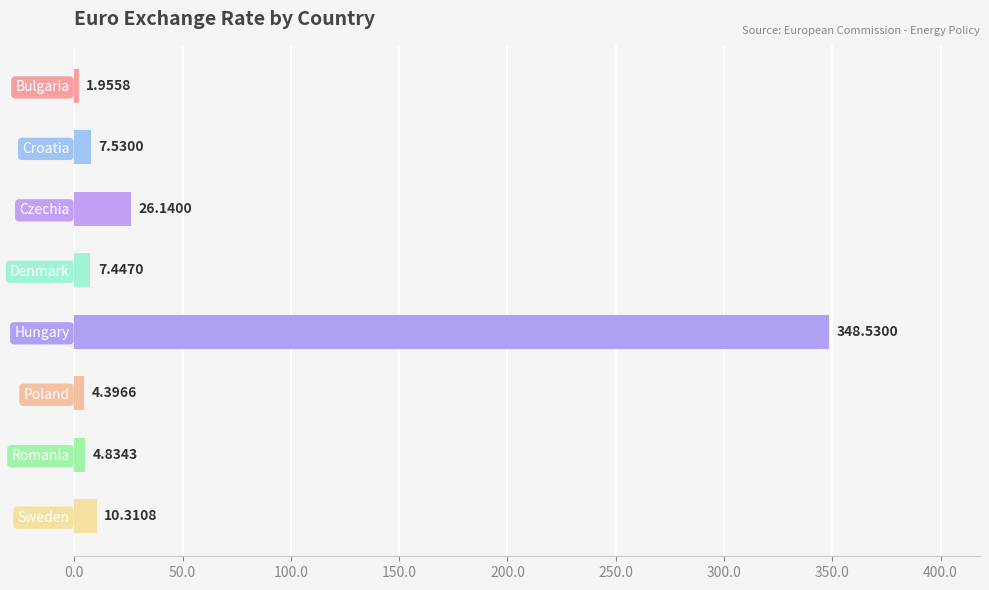

Where is the data nearest to the value 175?

Czechia